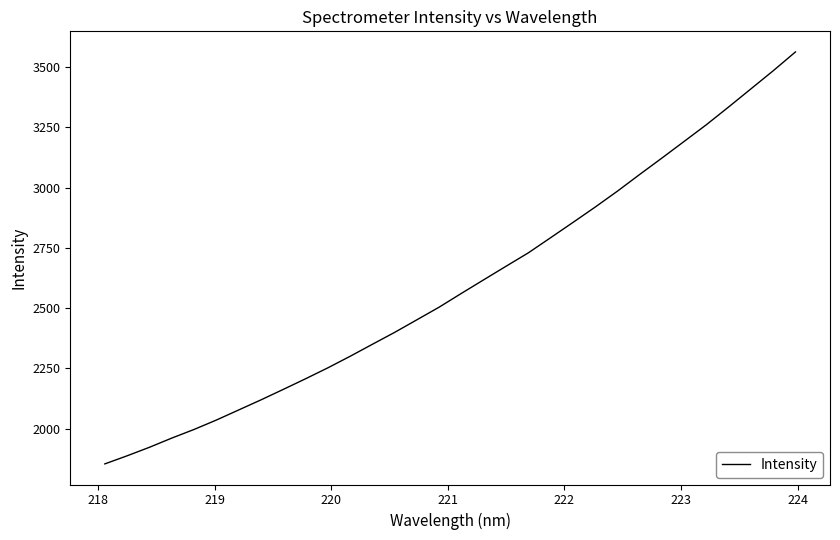

What is the minimum value shown in the chart?

1854.3